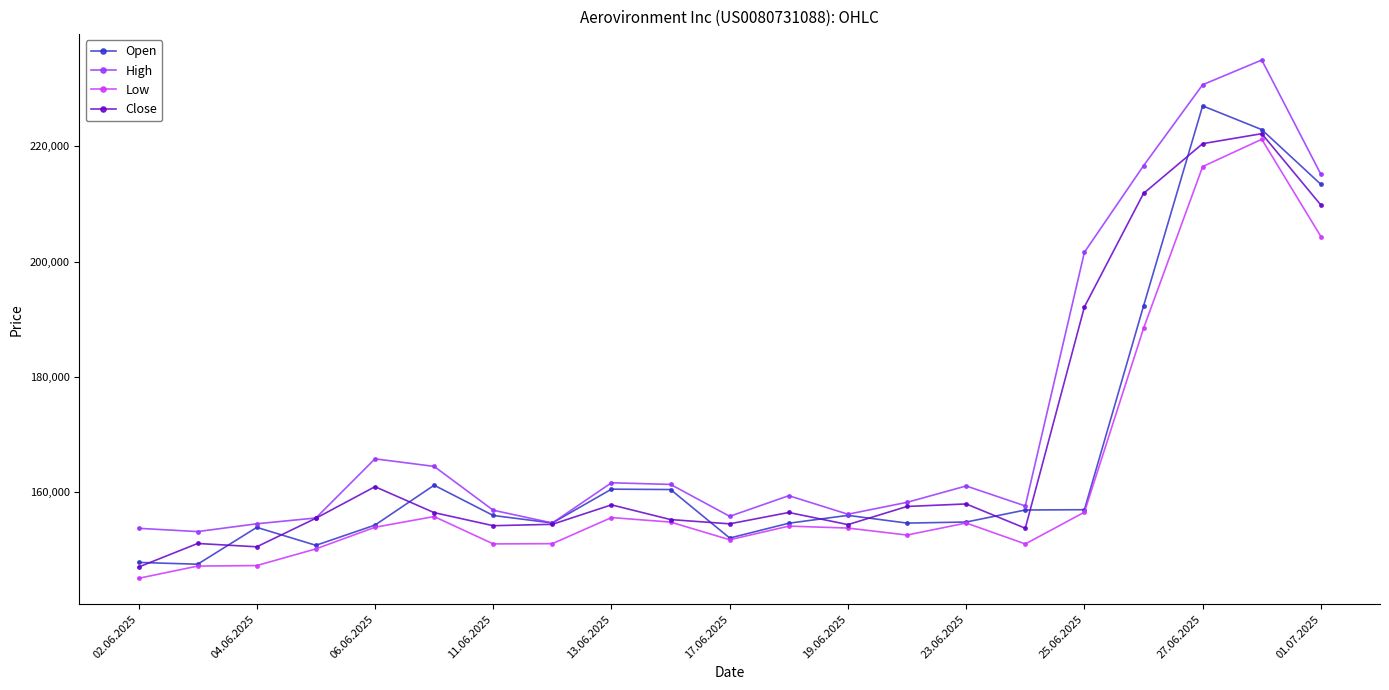

What is the maximum value shown in the chart?

234921